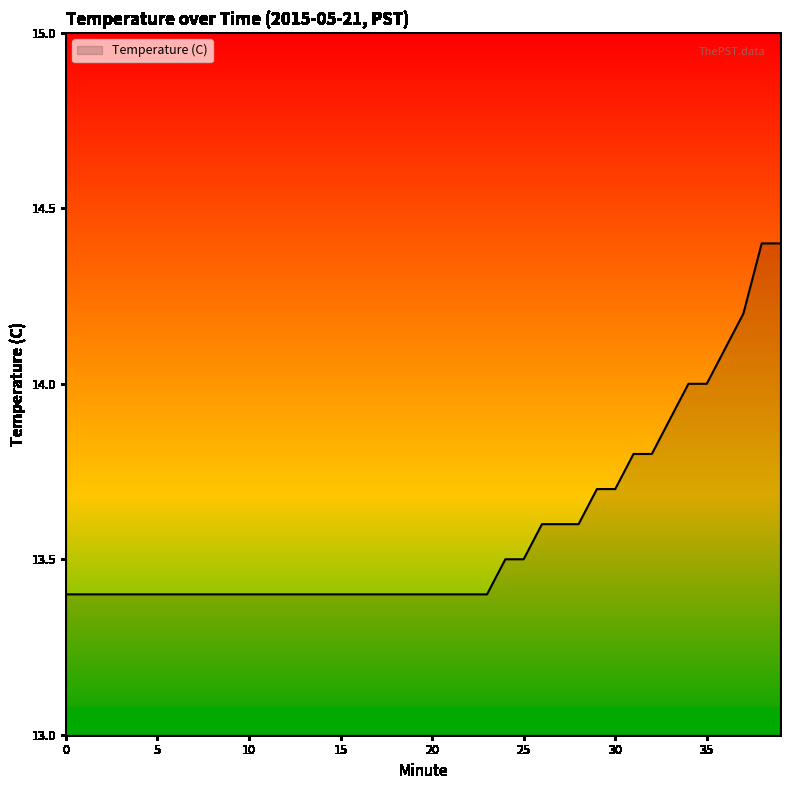

What is the difference between the maximum and minimum values?

1.0